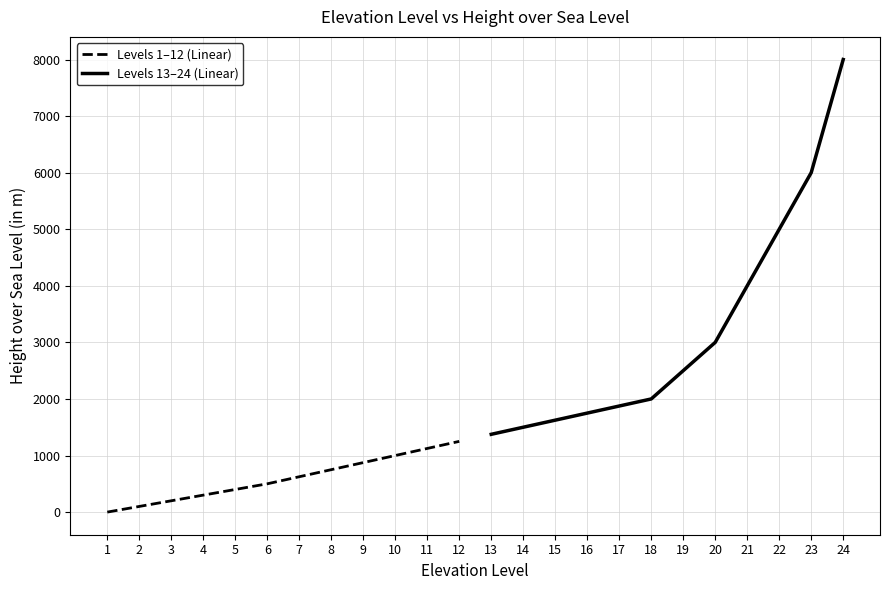

What value does the Levels 13–24 (Linear) series have at 21, to the nearest 50?

4000